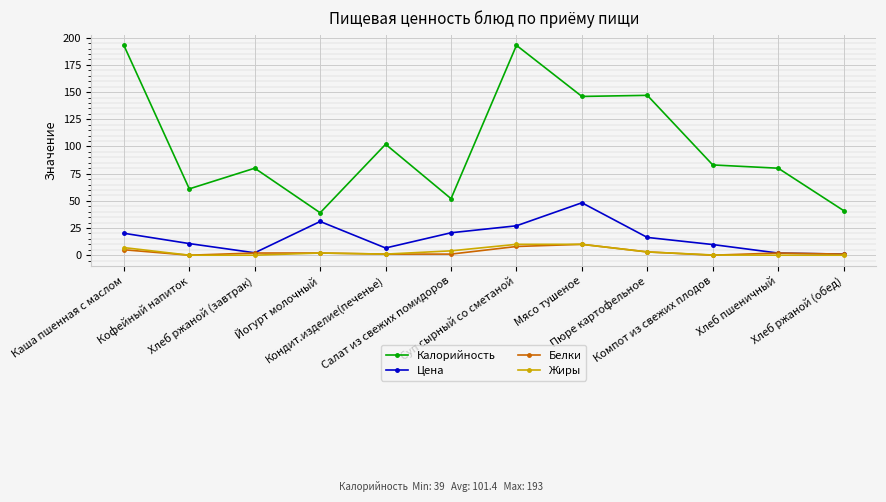

Which series has the widest spread of values?

Калорийность